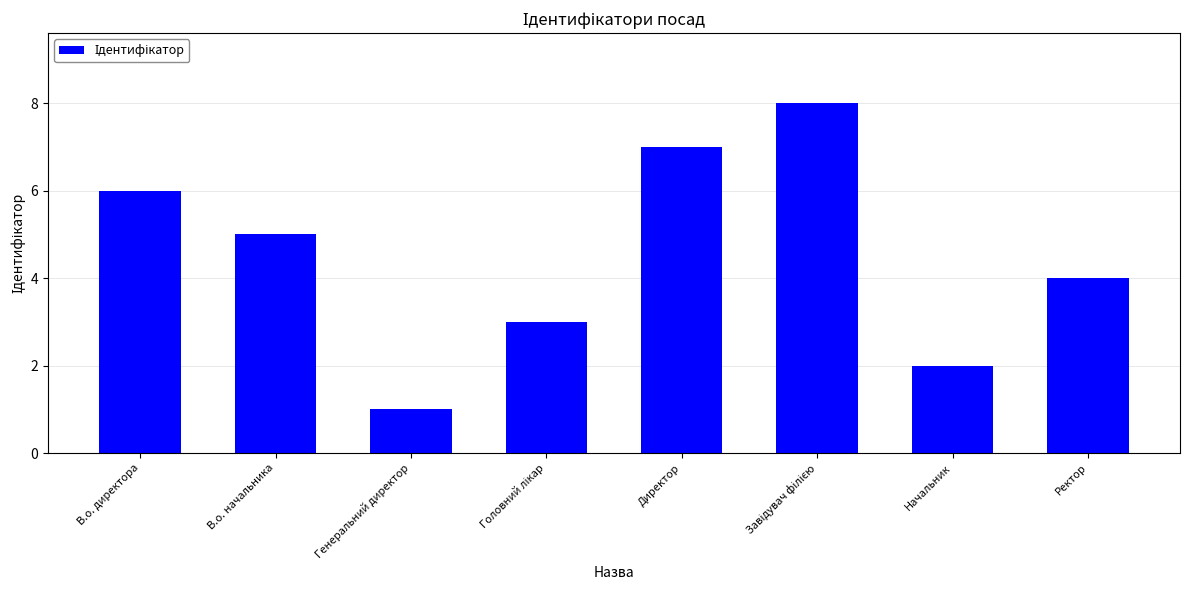

What is the difference between the maximum and minimum values?

7